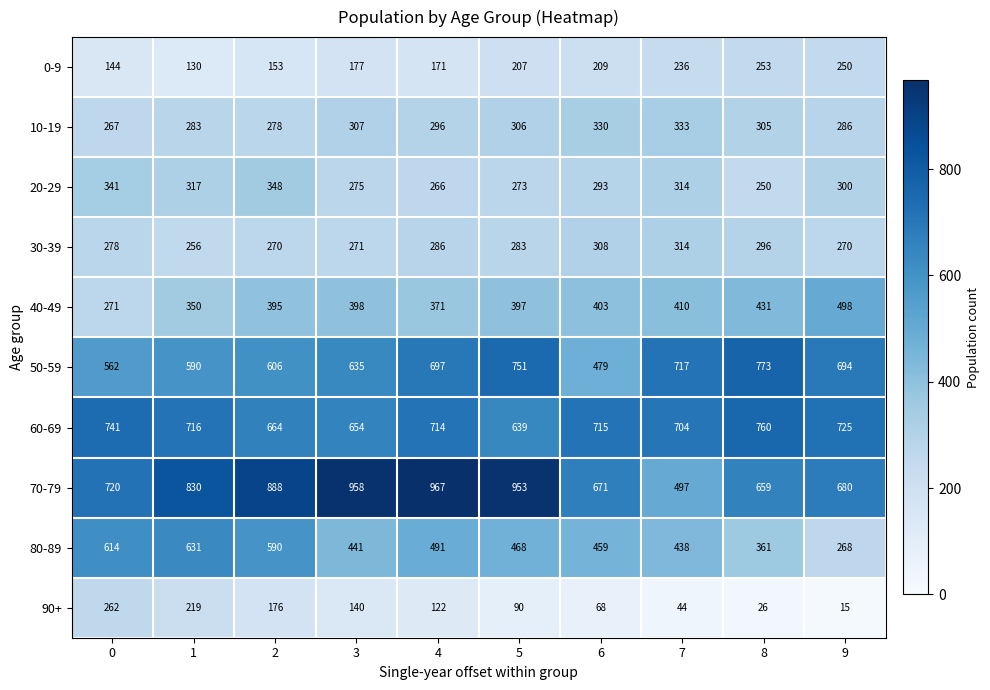

True or false: 90+ has a value of 140 at 3.

True